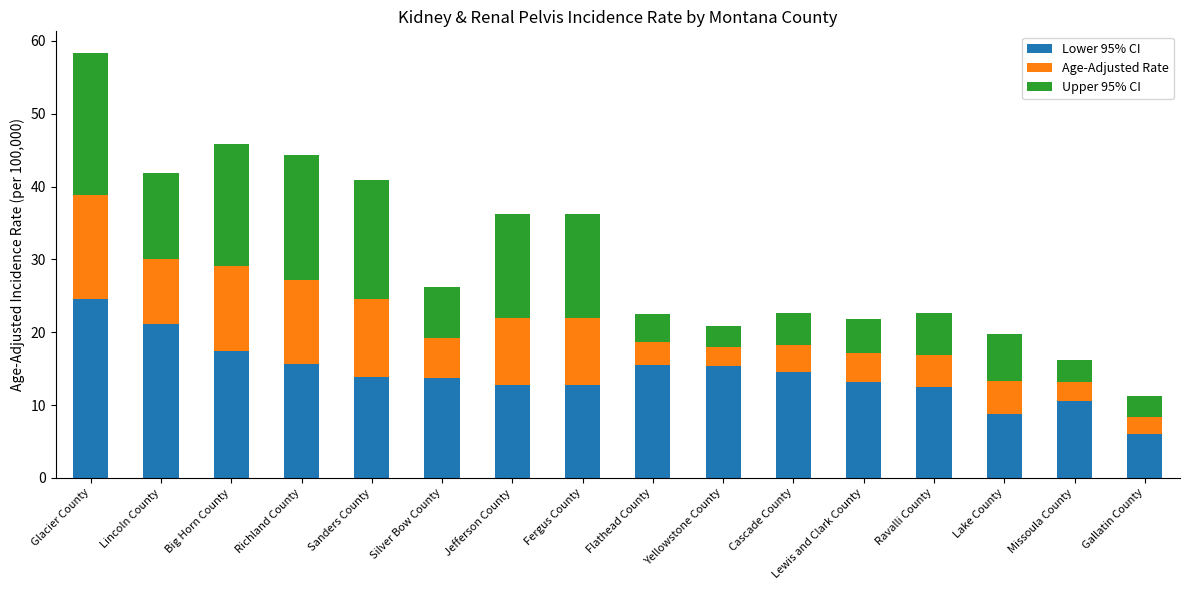

What is the highest value of the Lower 95% CI series?

24.5